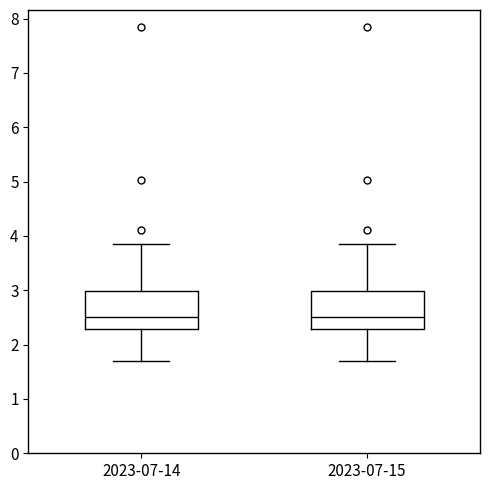

Reading left to right, read every box against the y-axis: the position of its median line, the range the box covers, and the ends of its whiskers. The values are not printed on the chart, so give them approximately, as read against the axis.

2023-07-14: median 2.5, box 2.3 to 3.0, whiskers 1.7 to 3.9
2023-07-15: median 2.5, box 2.3 to 3.0, whiskers 1.7 to 3.9